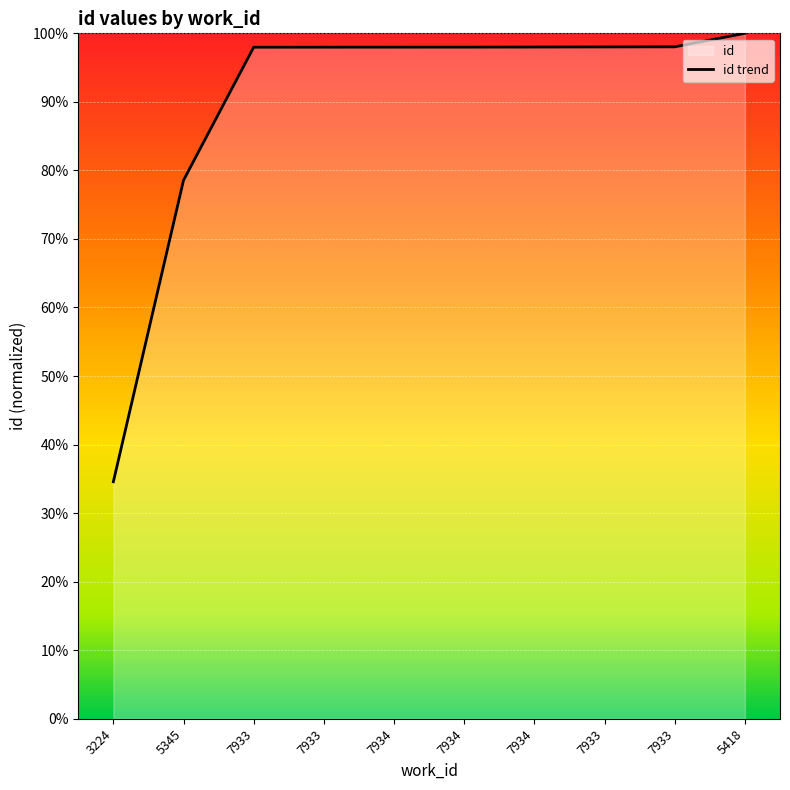

At which label does the data first exceed 97?

7933